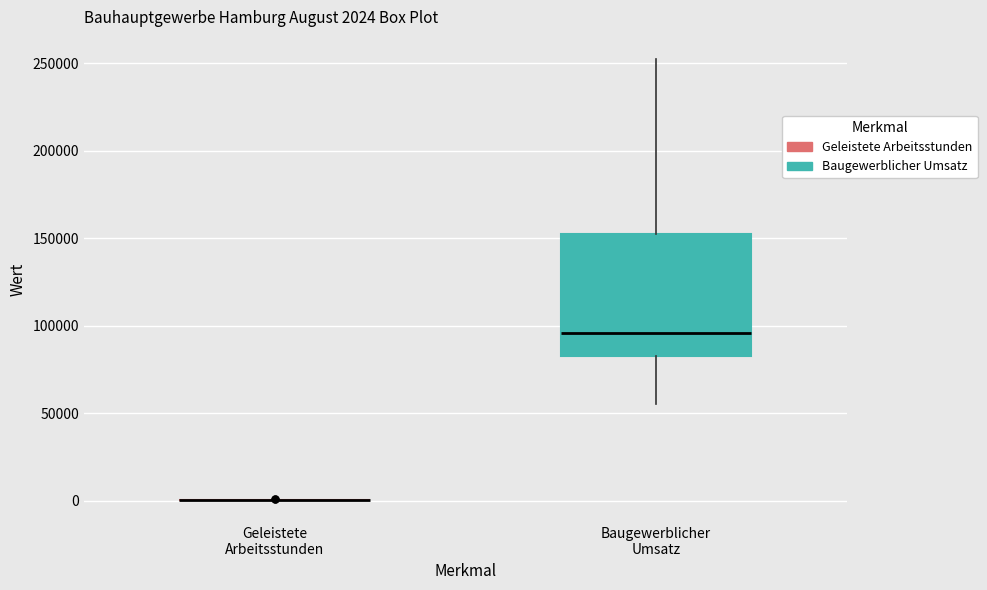

Comparing the boxes themselves (not the whiskers), which one is the tallest?

Baugewerblicher Umsatz